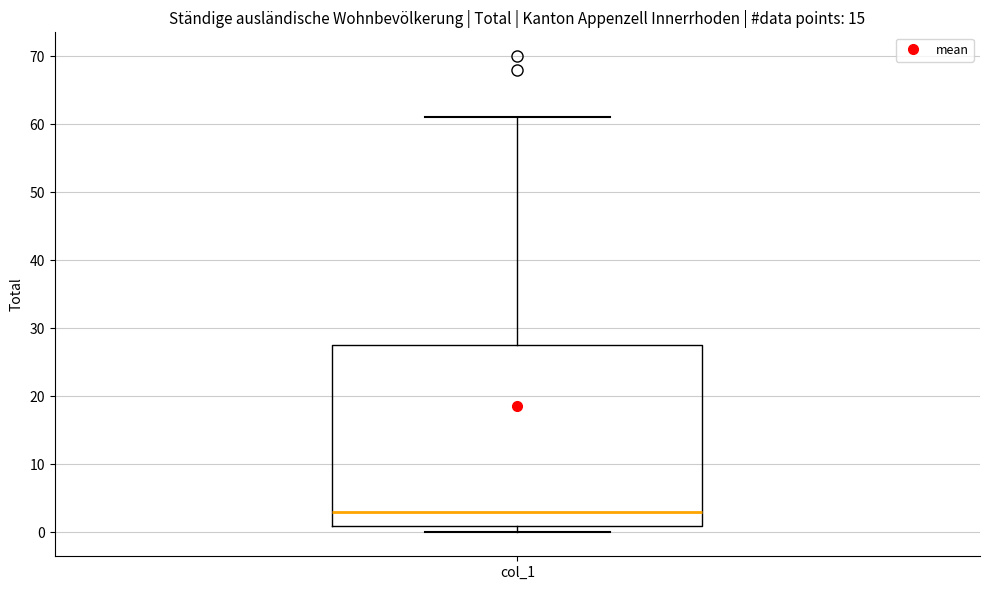

Read this box plot against the y-axis: the position of the median line, the range covered by the box, and the ends of both whiskers. The values are not printed on the chart, so give them approximately, as read against the axis.

median 3, box 1 to 28, whiskers 0 to 61